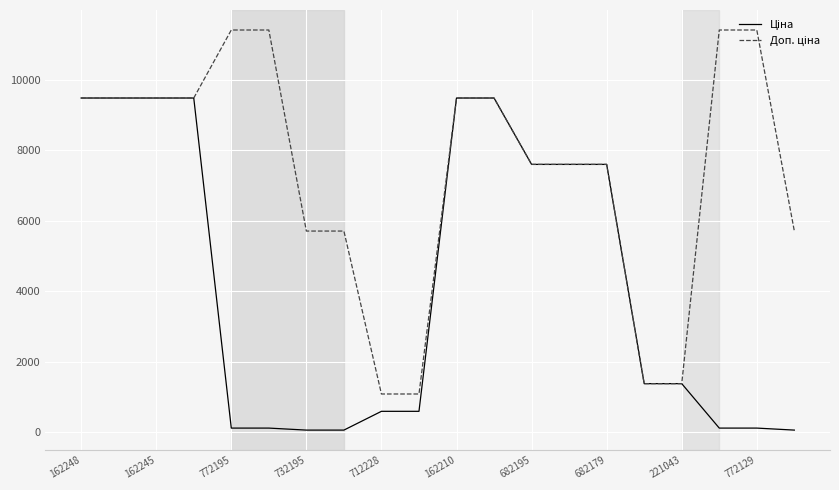

What is the lowest value of the Доп. ціна series?

1081.7